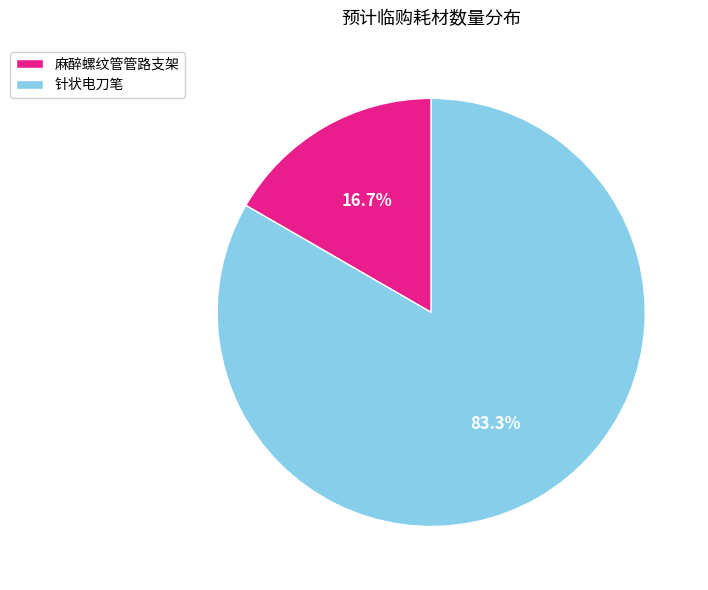

Rank the categories by value from highest to lowest.

针状电刀笔, 麻醉螺纹管管路支架